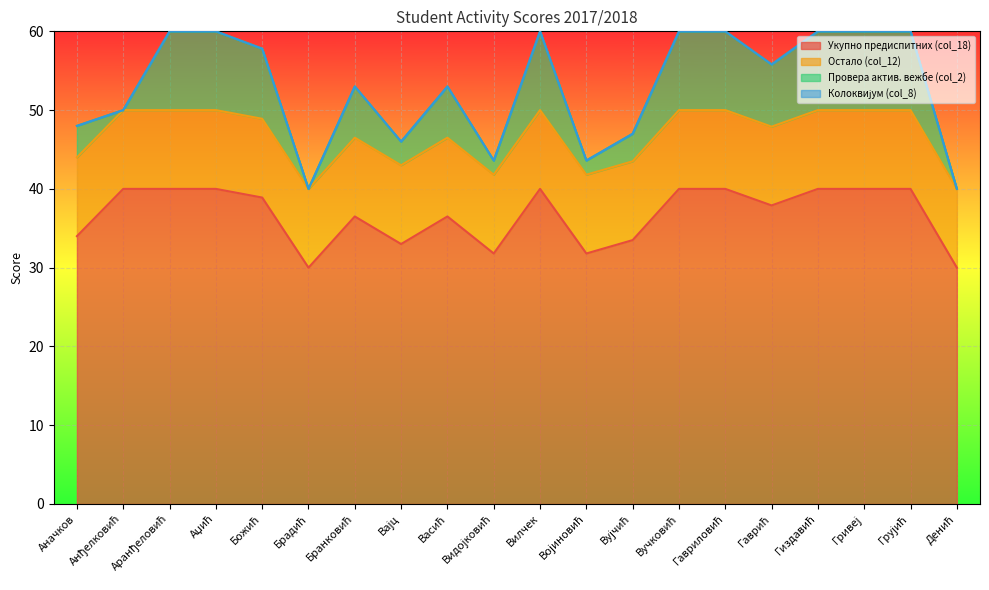

At how many categories does at least one series exceed 35?

13